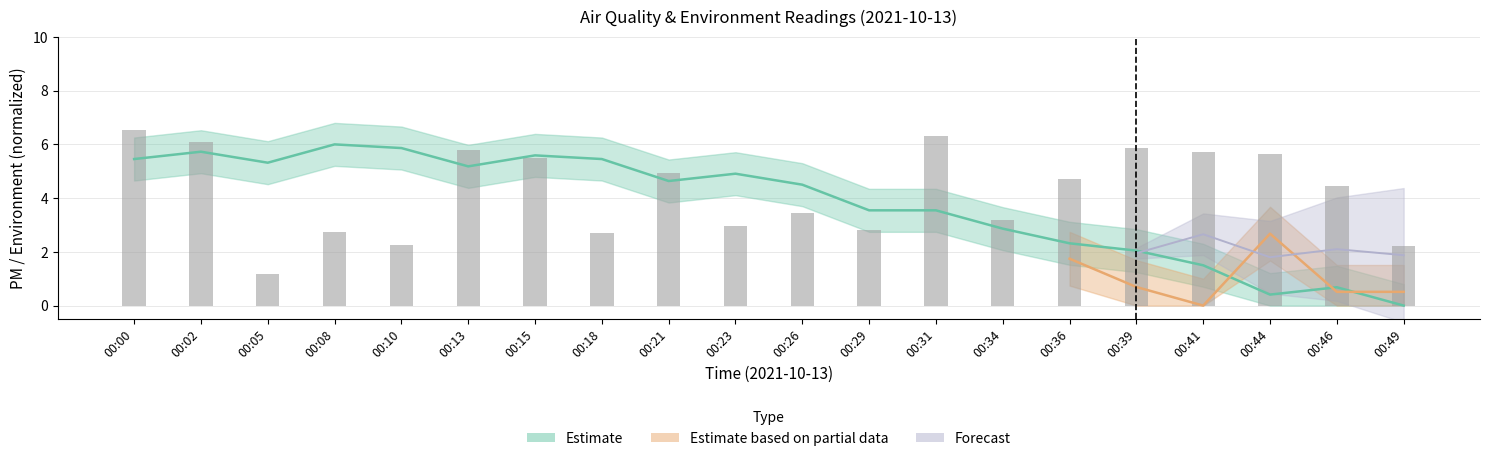

What is the smallest value displayed?

1.2